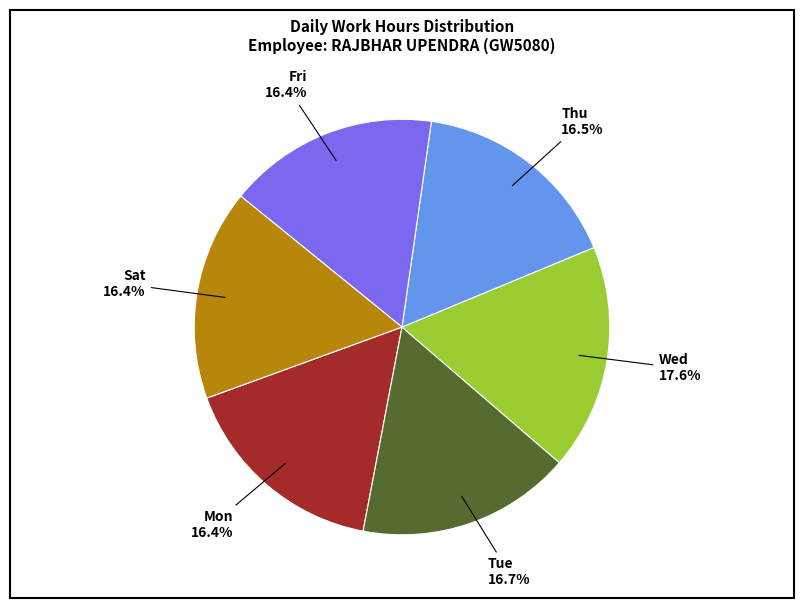

Combined, what portion of the pie is Tue and Fri?

33.1%